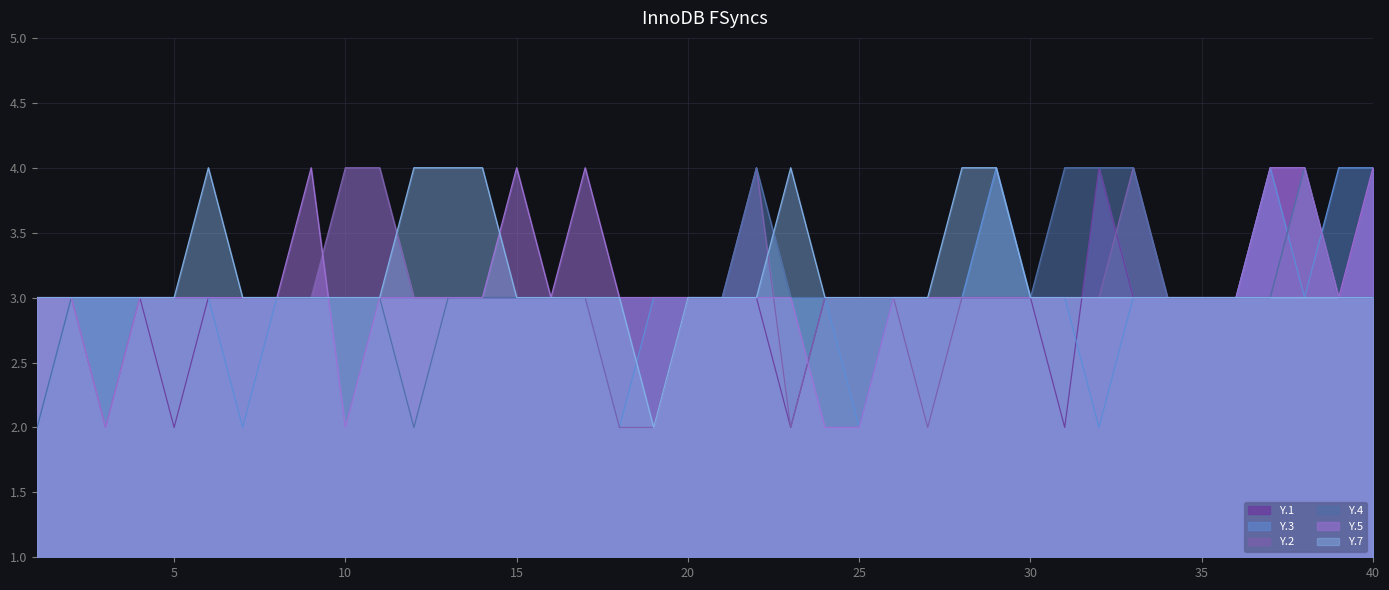

How many intersections are there between Y.4 and Y.5?

1